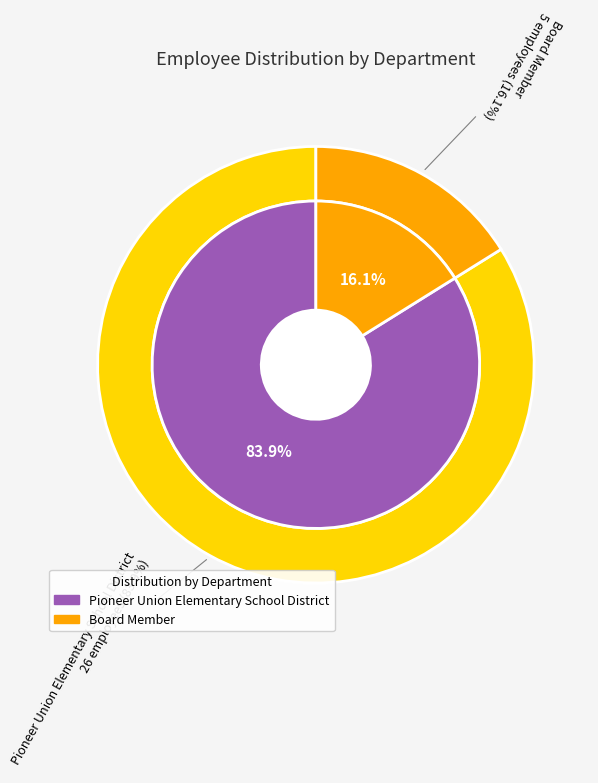

Between Board Member and Pioneer Union Elementary School District, which is larger?

Pioneer Union Elementary School District